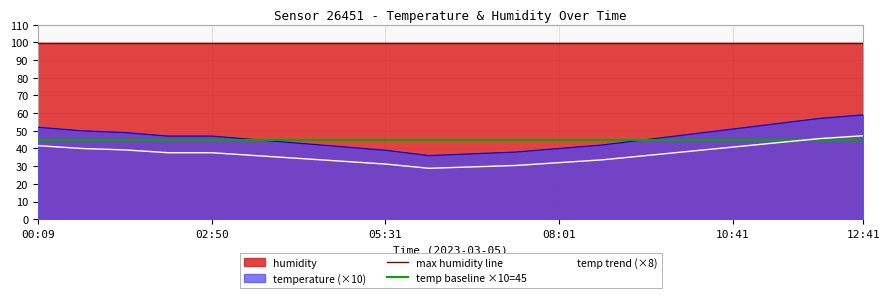

What is the label of the 13th point from the right?

04:51